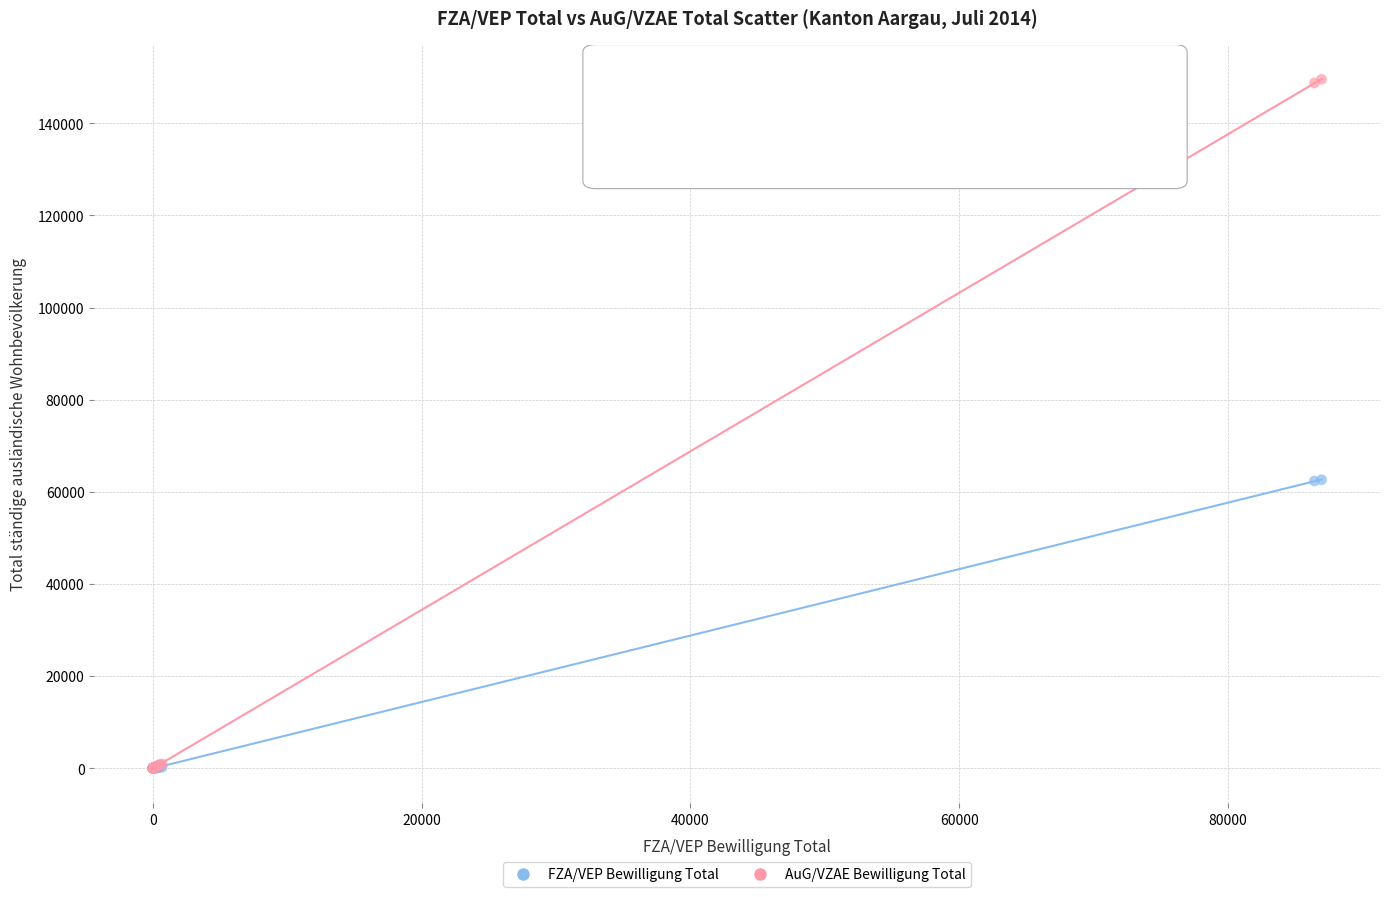

Which series contains the highest Y value?

AuG/VZAE Bewilligung Total